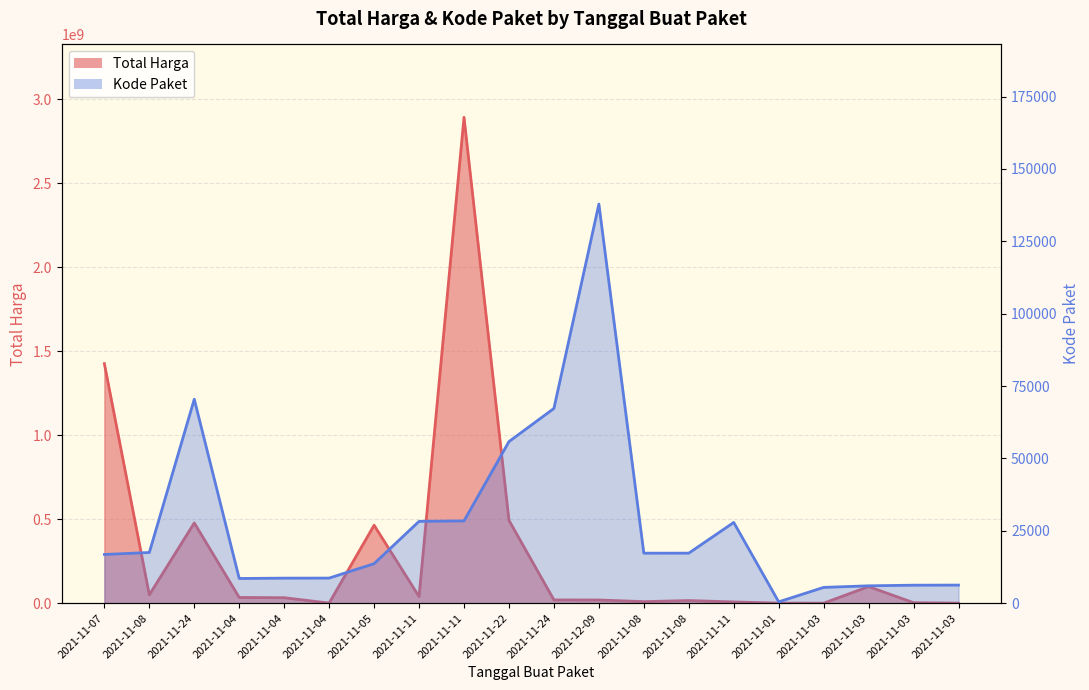

Is it true that Kode Paket equals 27891 at 2021-11-11?

True